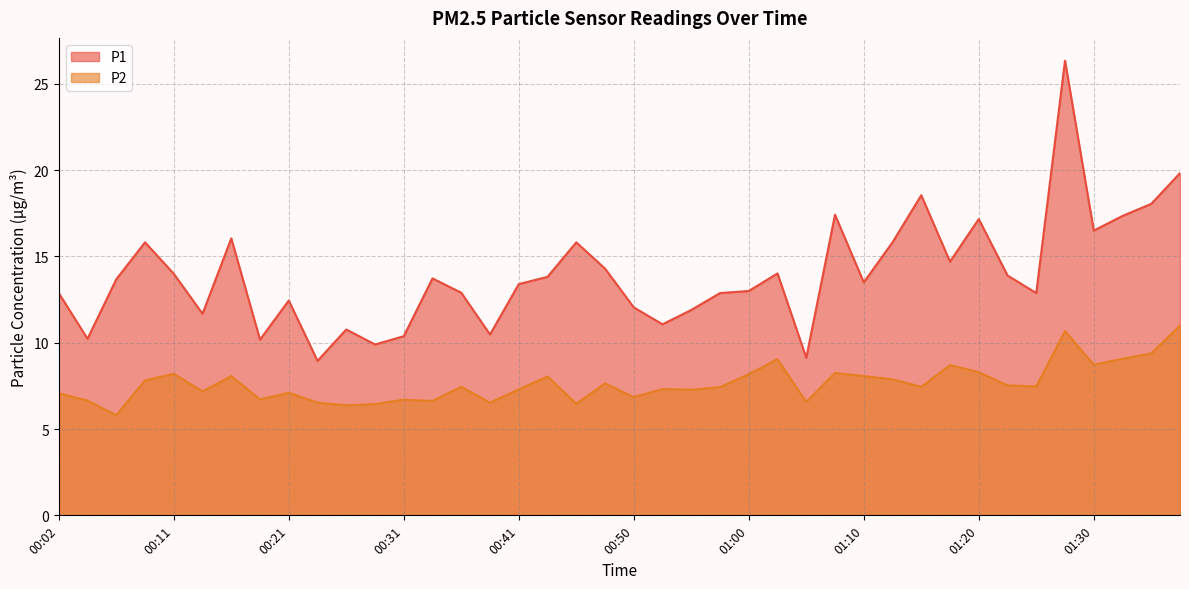

Where is P2 nearest to the value 8?

00:43